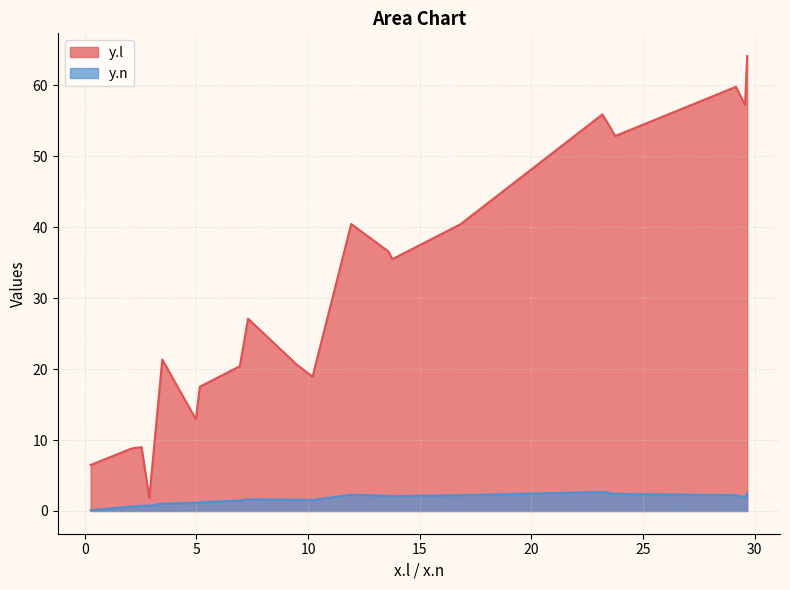

What is the difference between the maximum and minimum values in the y.l series?

62.3